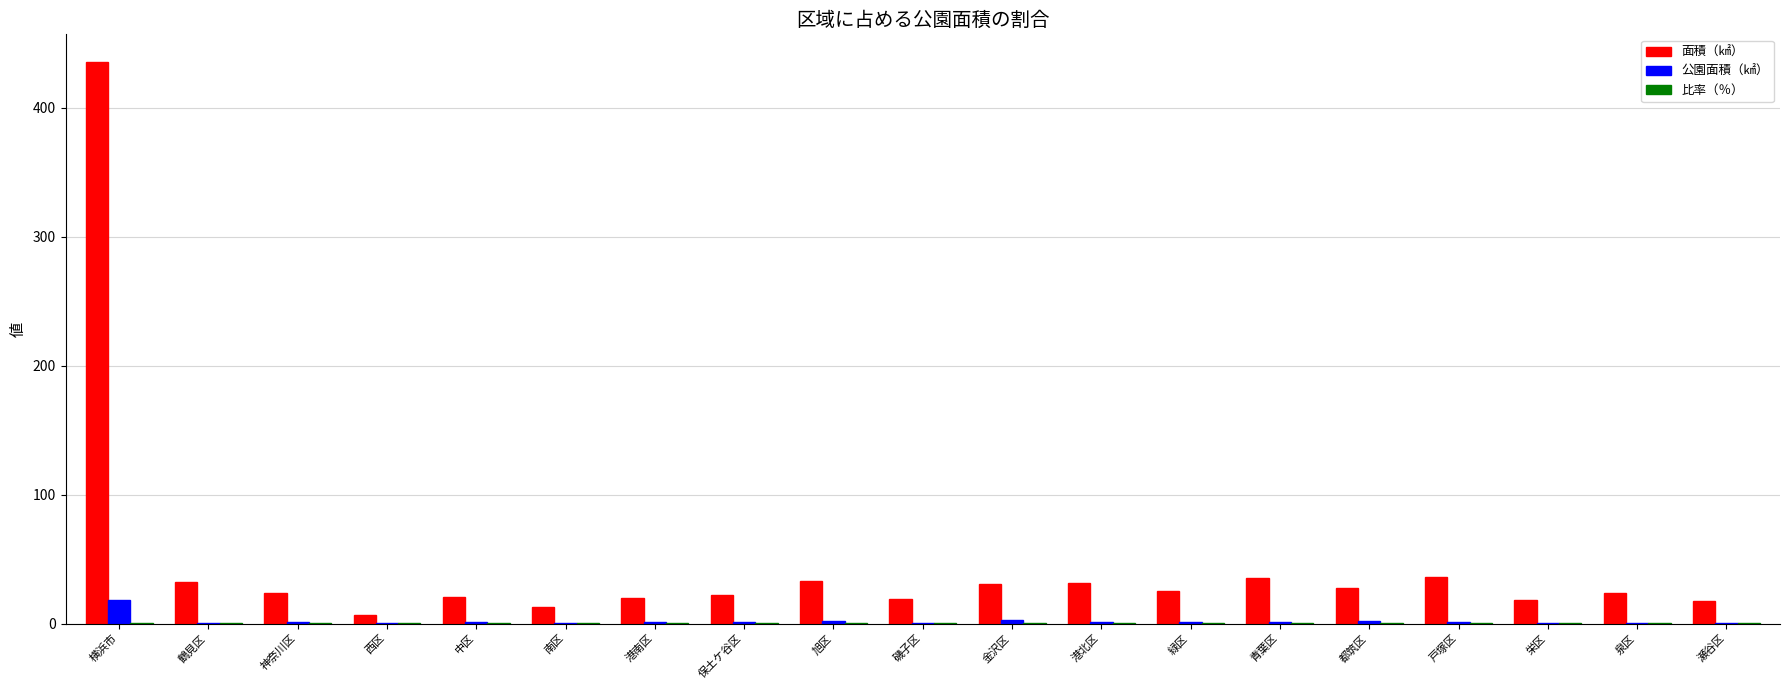

What is the maximum value shown in the chart?

435.2